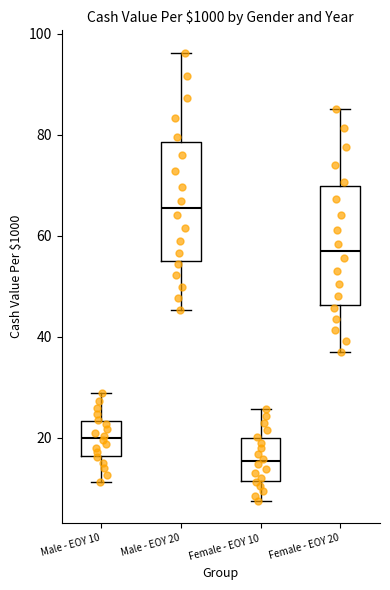

Where does the lower whisker of the box for Female - EOY 20 end on the y-axis? The values are not printed on the chart, so give them approximately, as read against the axis.

36